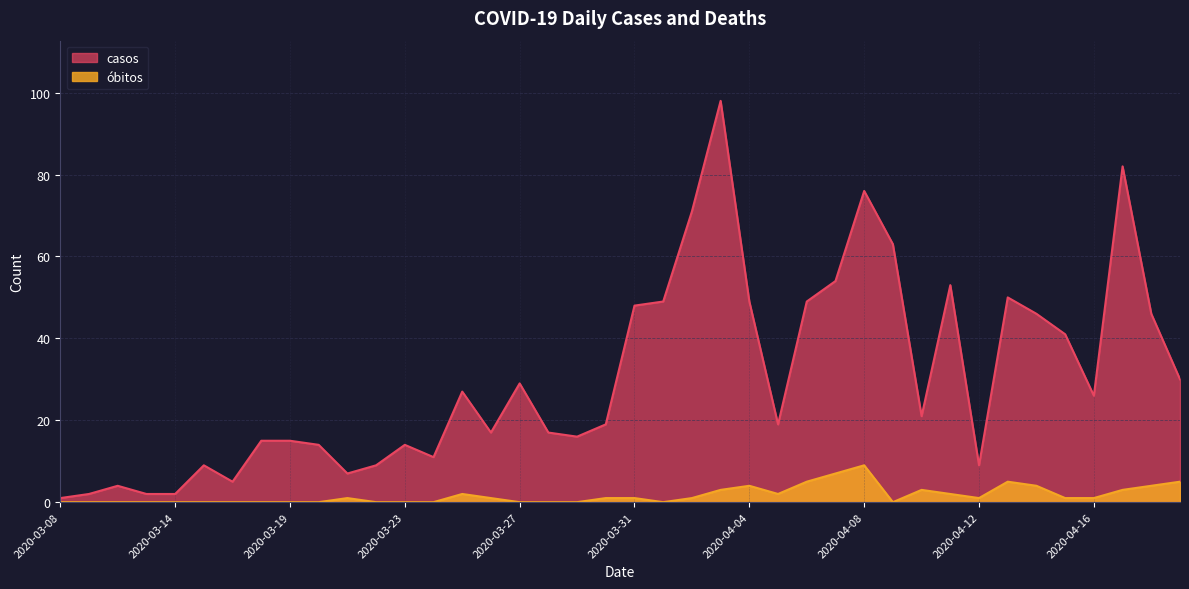

Is the value of obitos at 2020-04-12 greater than the value of casos at 2020-03-30?

No